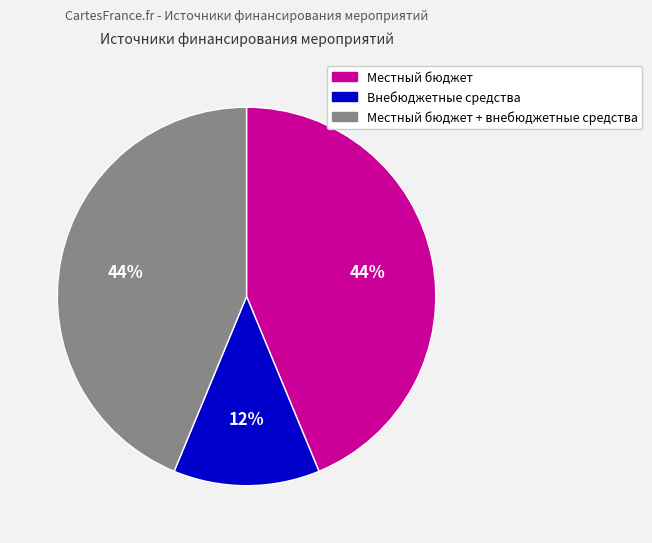

How many slices are in this pie chart?

3